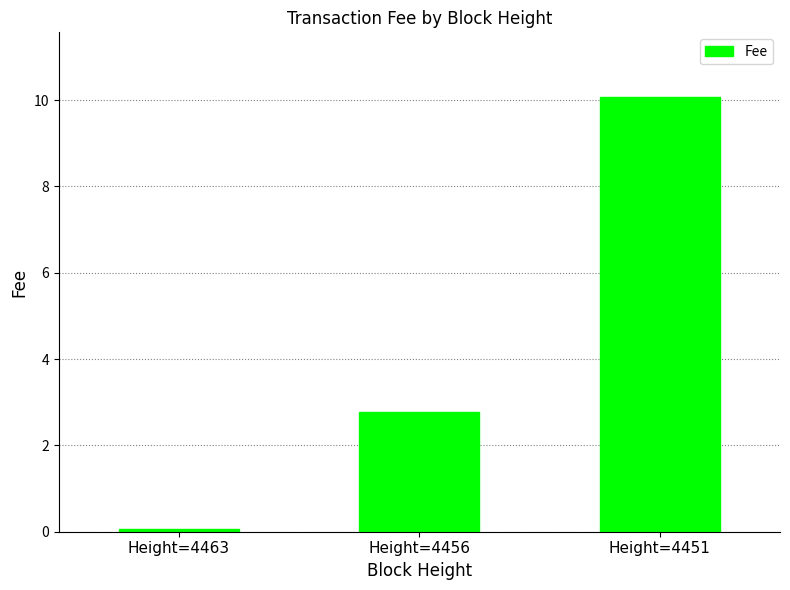

Where is the data nearest to the value 5?

Height=4456